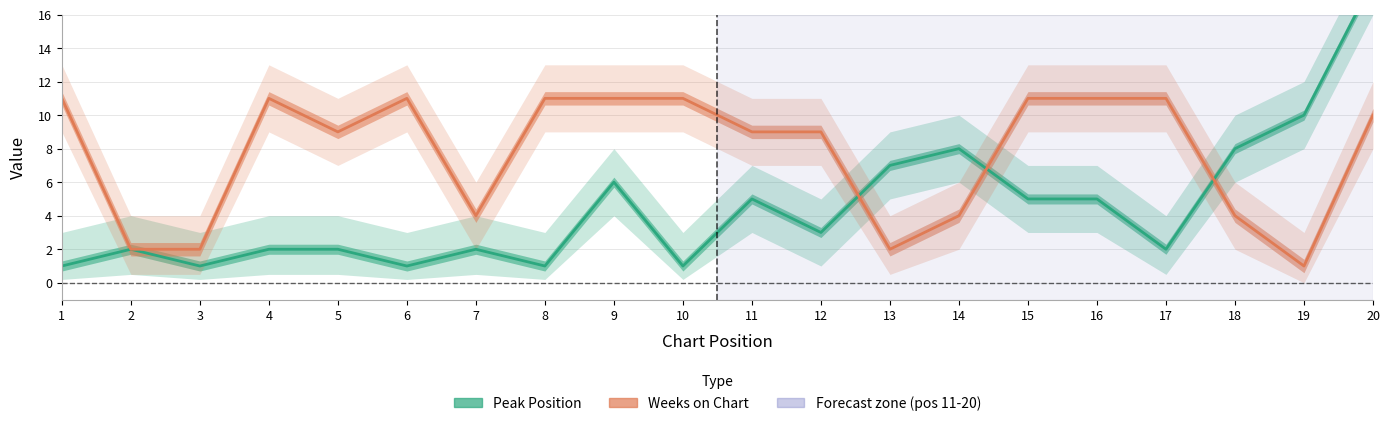

What is the sum of the Peak Position values at 12 and 1?

4